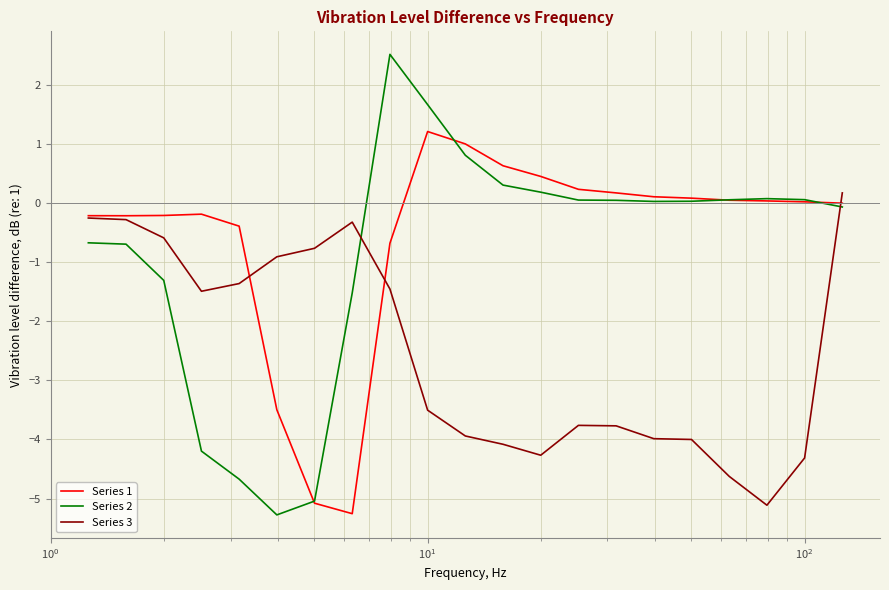

True or false: Series 3 and Series 2 cross at least once.

True